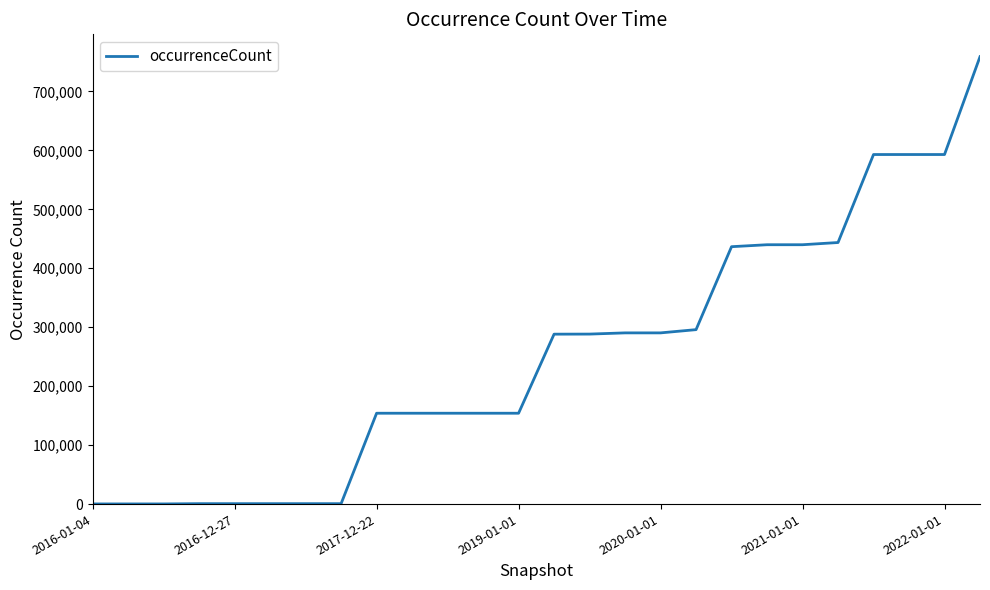

What is the greatest value displayed?

758879